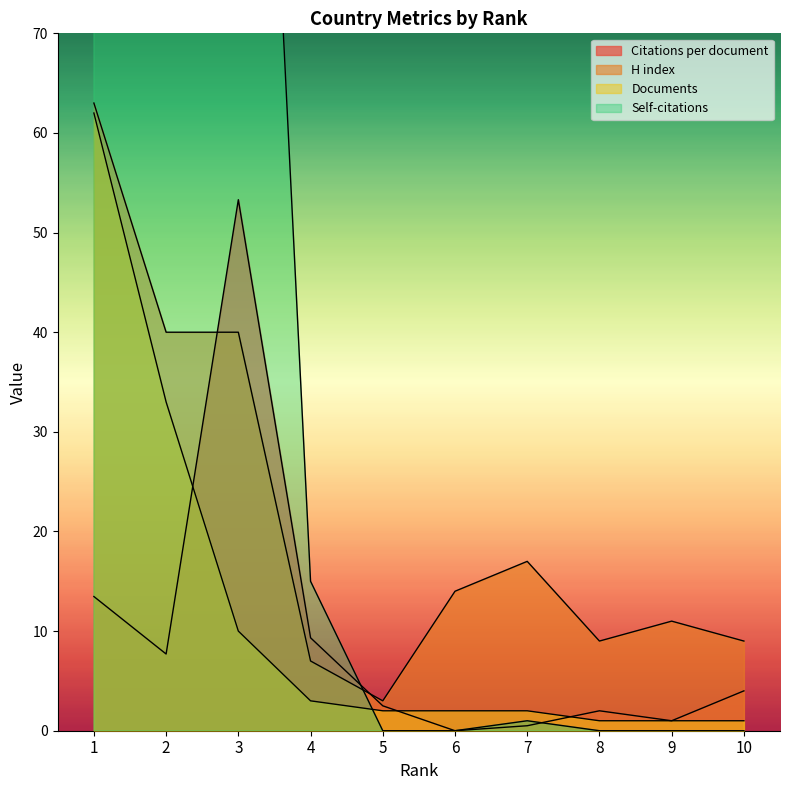

What is the difference between the maximum and minimum values in the H index series?

60.0